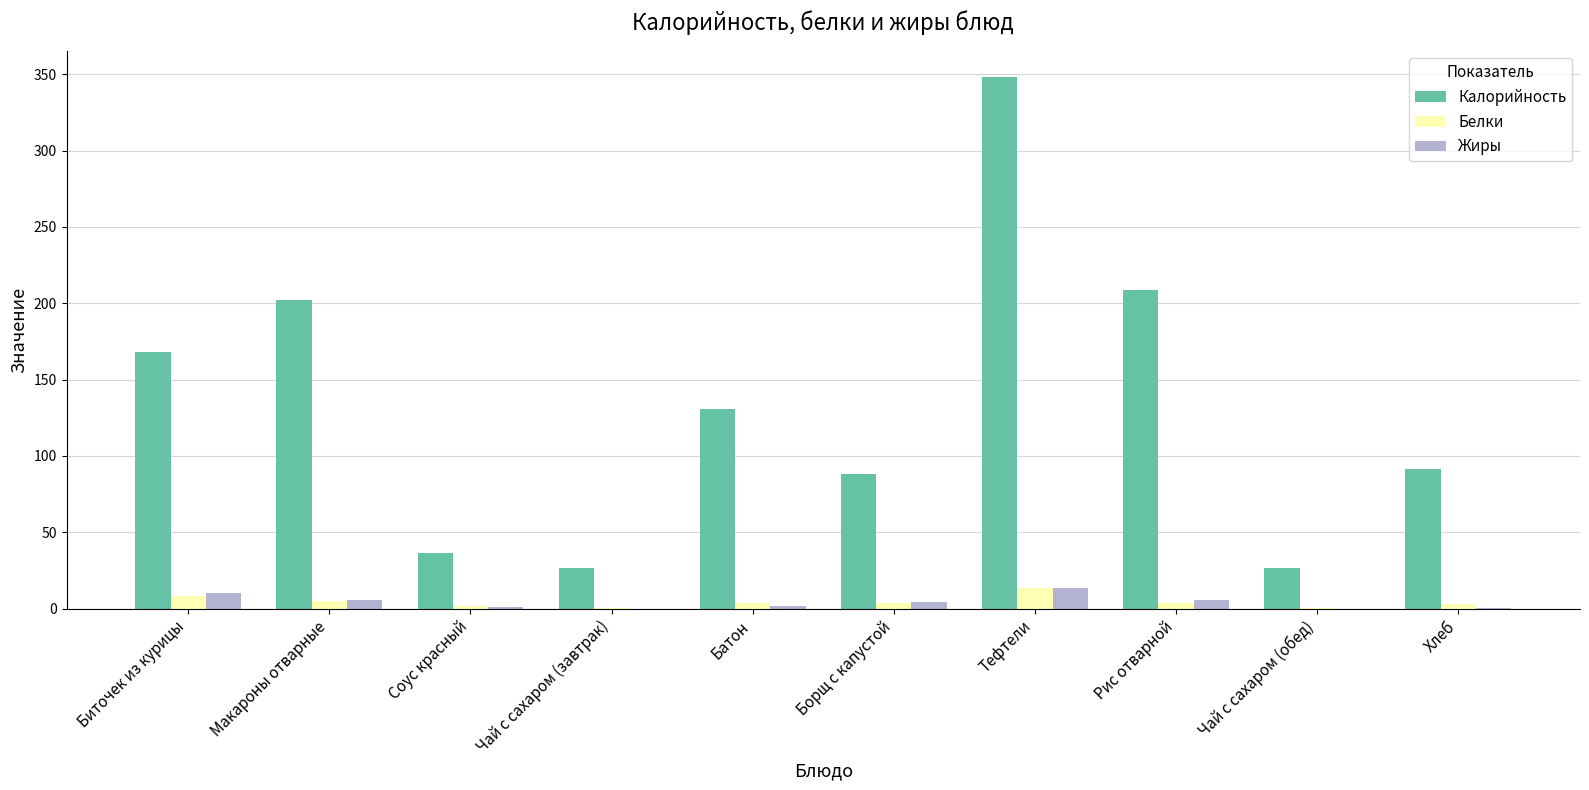

Does the chart contain stacked bars?

No